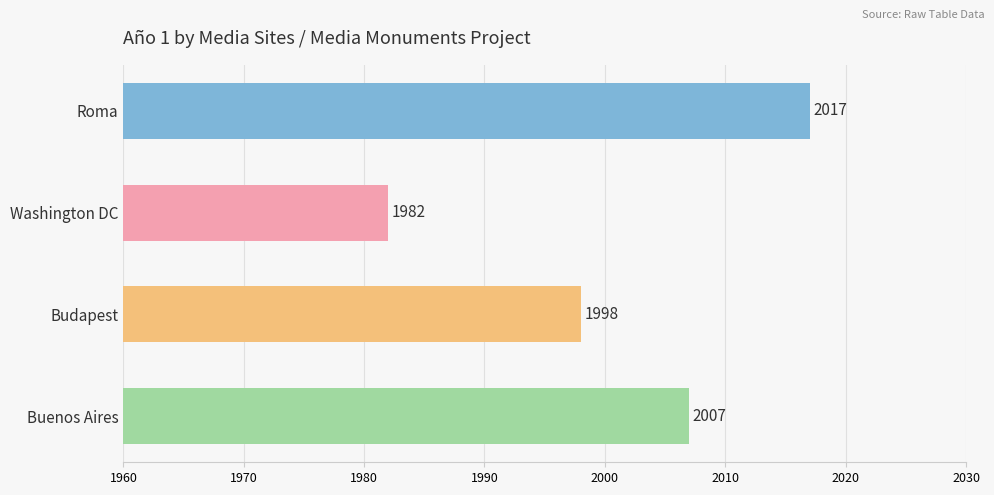

What is the ratio of the value at Washington DC to the value at Roma?

1.0